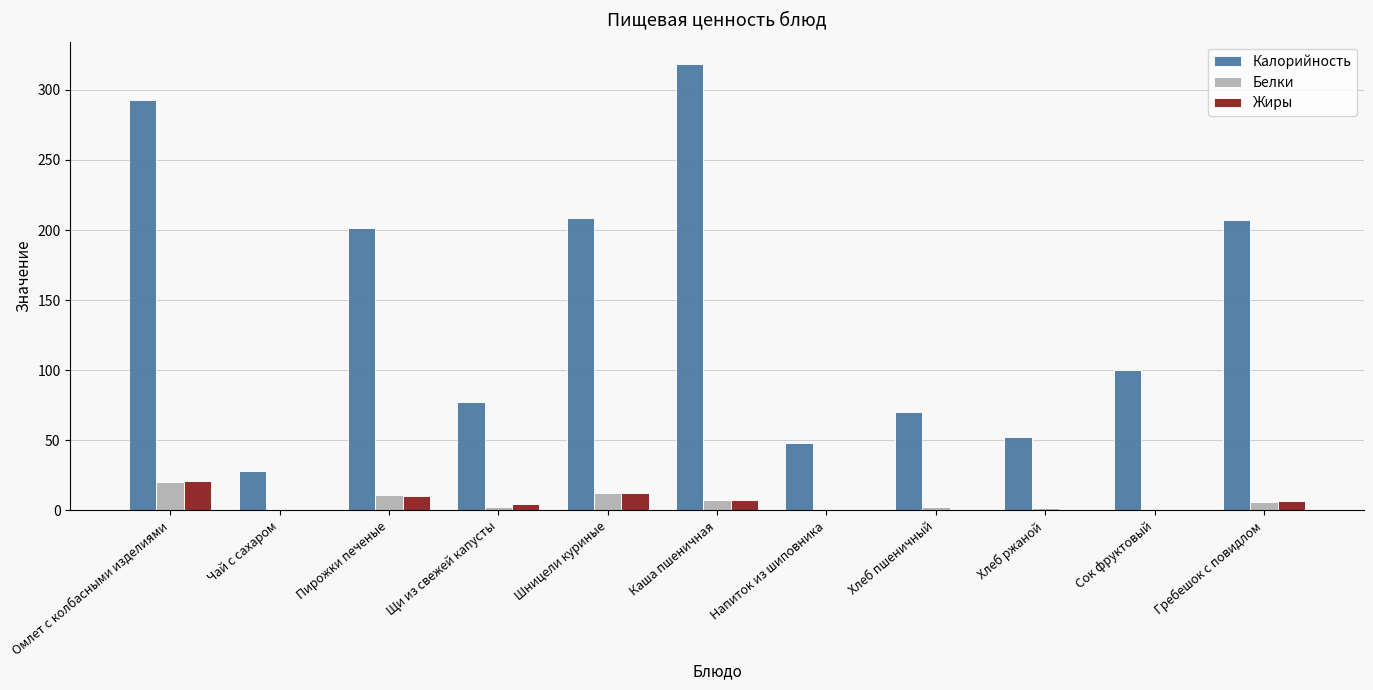

Which series has the largest total across all categories?

Калорийность